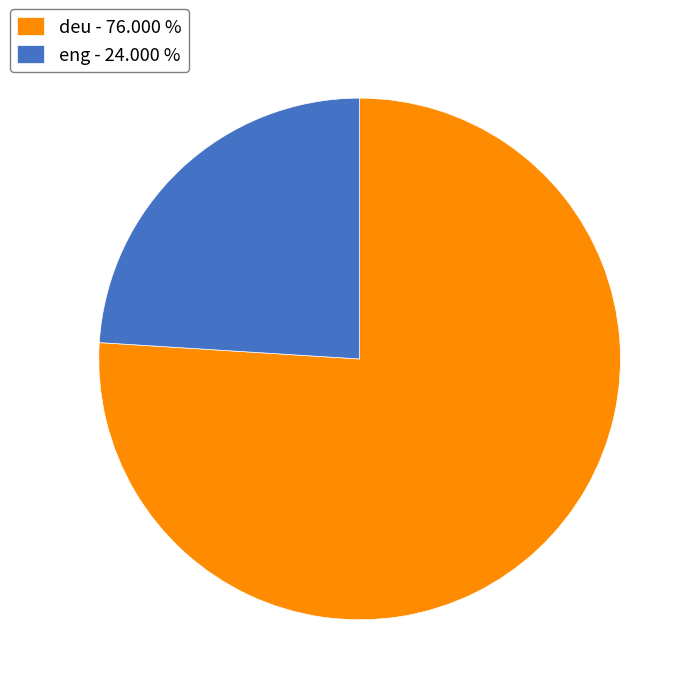

Which slice is the largest?

deu